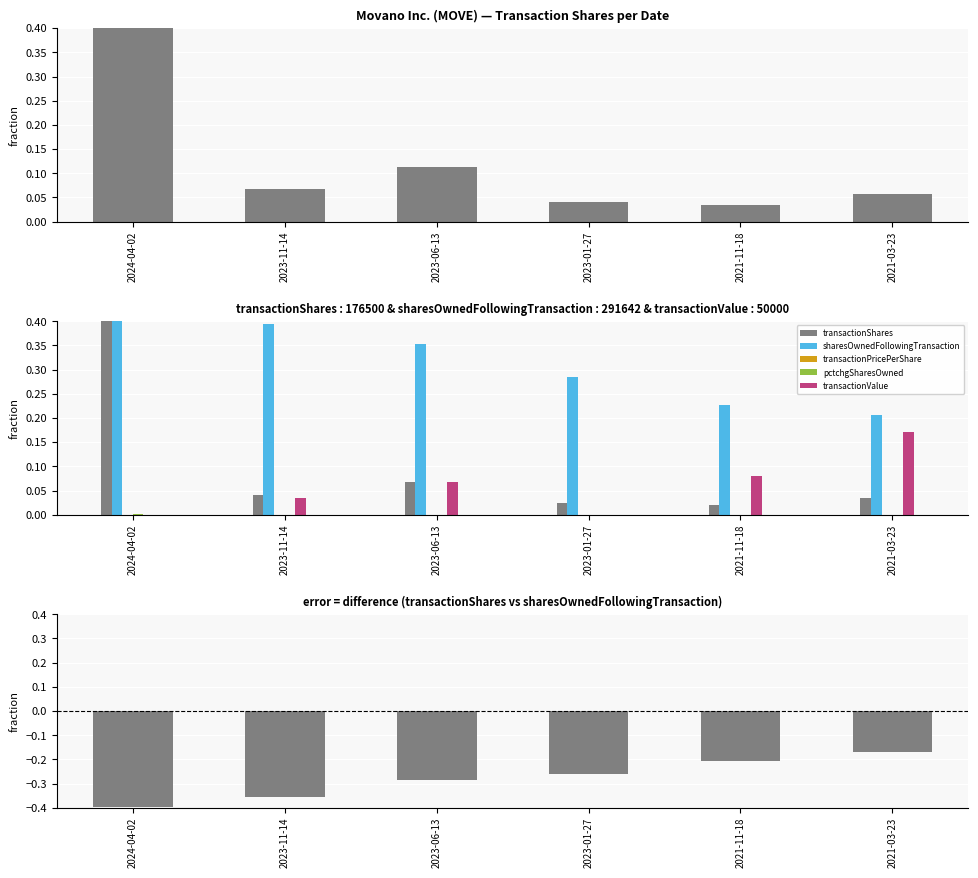

How many groups of bars are there?

6